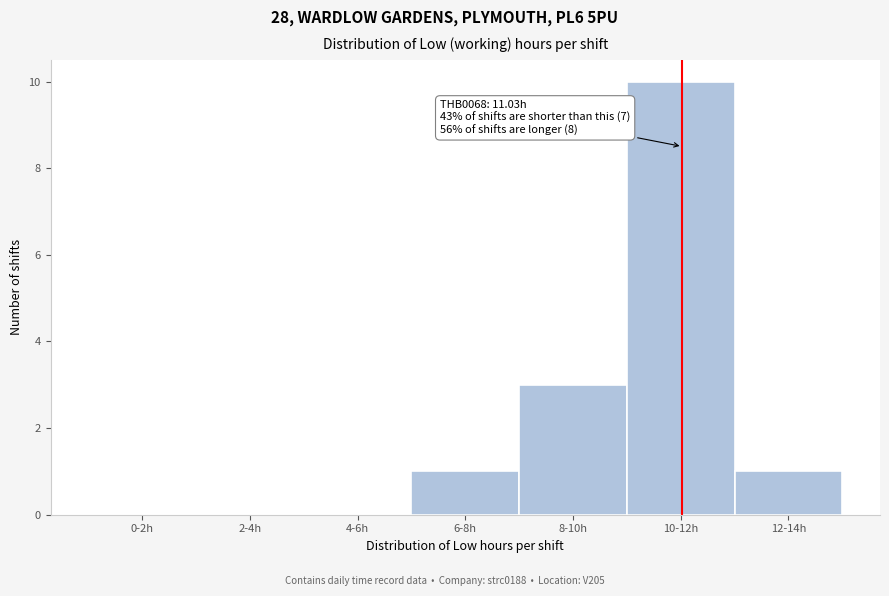

Reading left to right, transcribe all the data shown in this chart.

0-2h=0	2-4h=0	4-6h=0	6-8h=1	8-10h=3	10-12h=10	12-14h=1